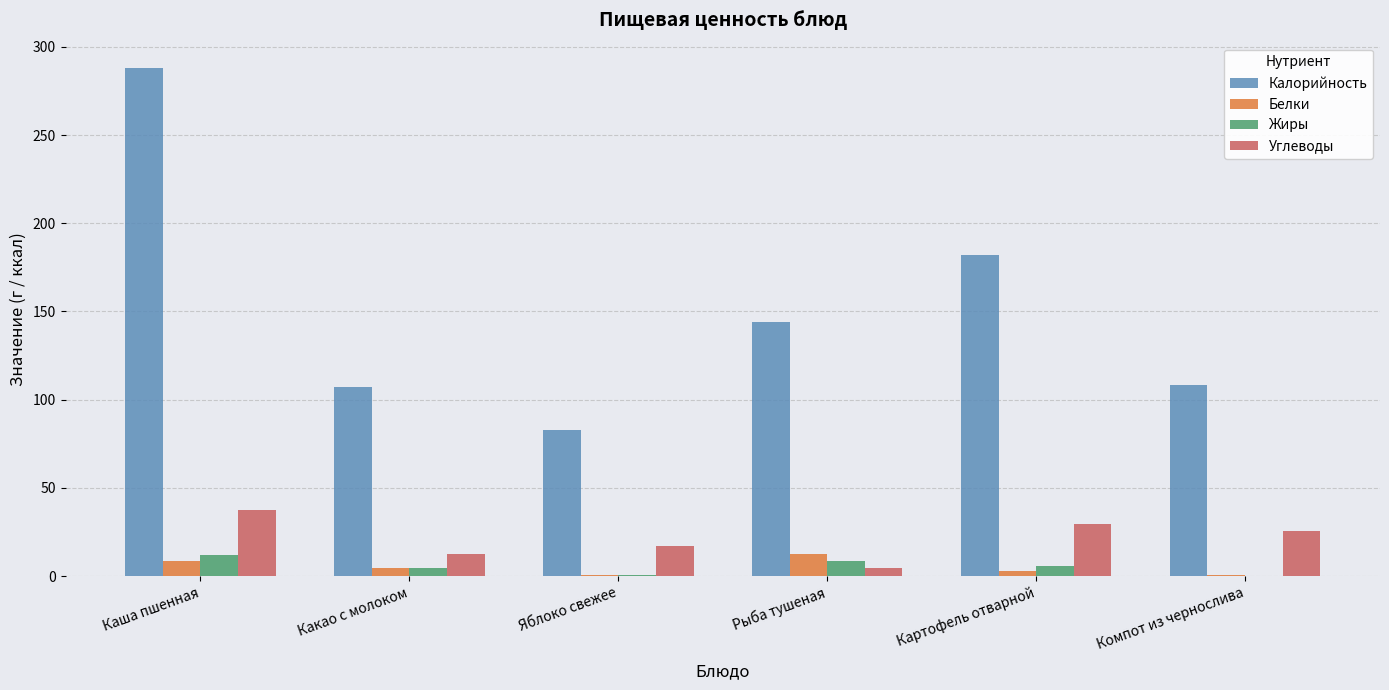

Is it true that Калорийность equals 48.5 at Яблоко свежее?

False